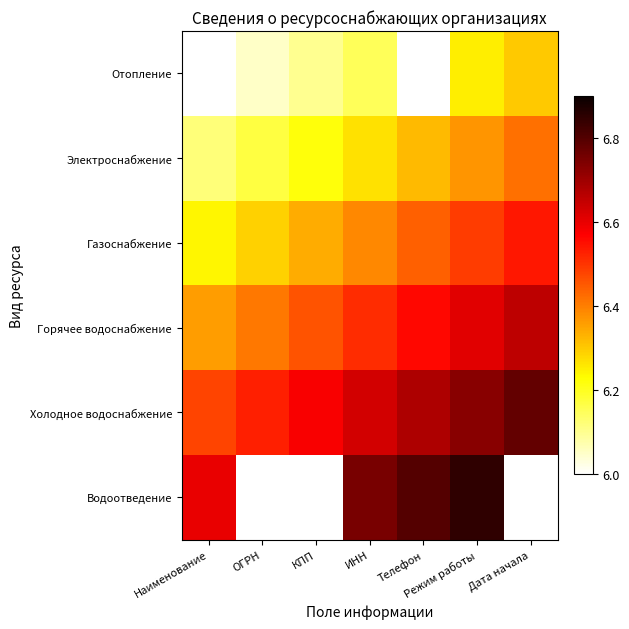

Rank the series by their maximum value, from lowest to highest.

Отопление, Электроснабжение, Газоснабжение, Горячее водоснабжение, Холодное водоснабжение, Водоотведение